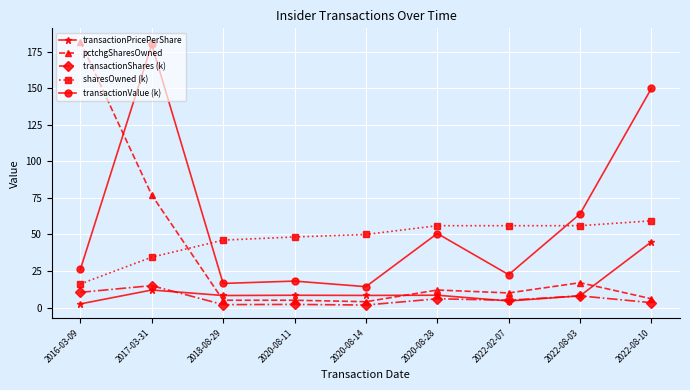

What is the minimum value for pctchgSharesOwned?

4.0